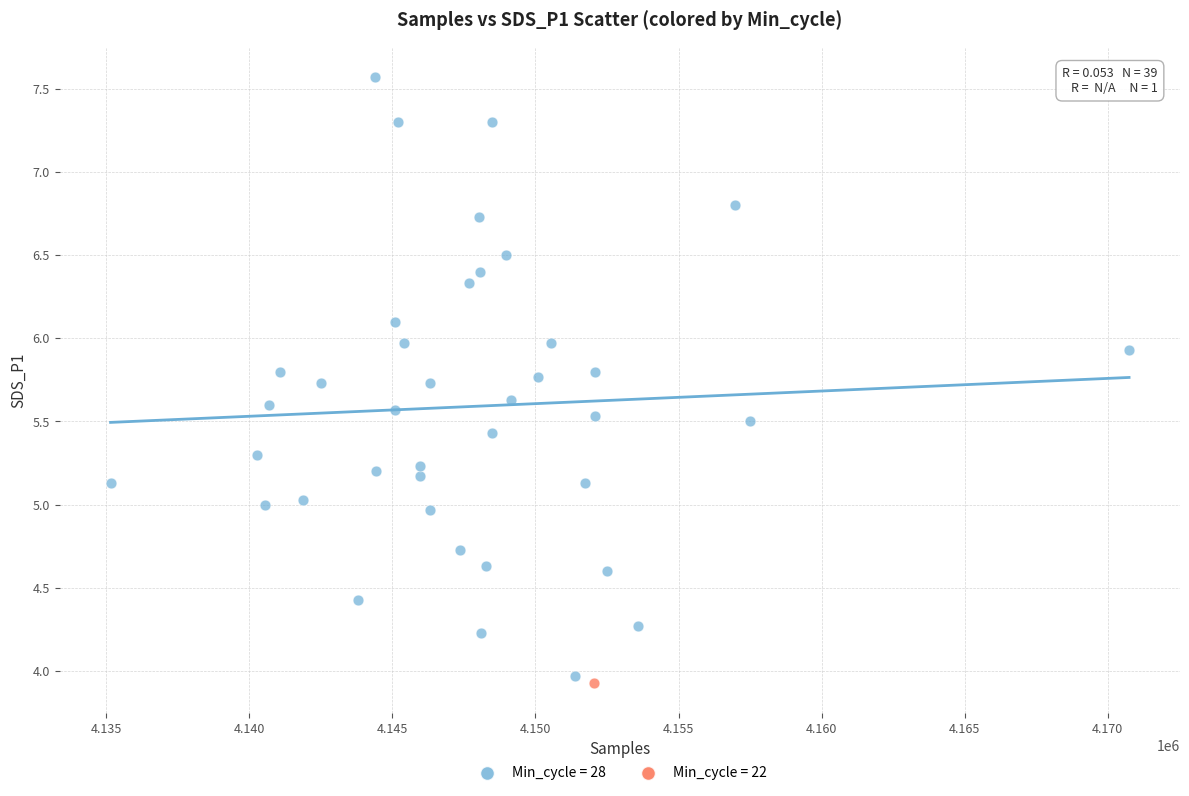

What are all the series names shown in the legend?

Min_cycle = 28, Min_cycle = 22